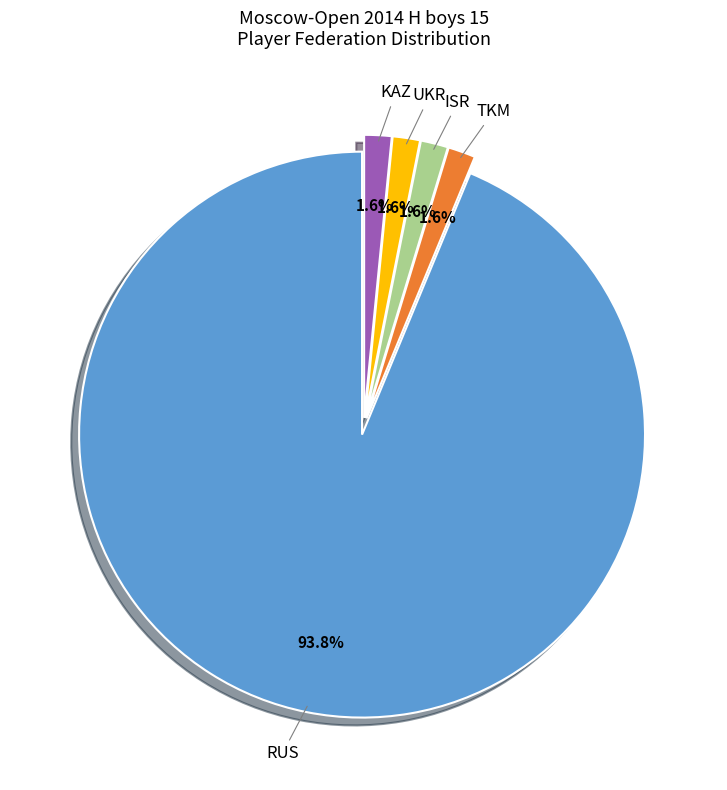

Is RUS the majority of the pie?

Yes